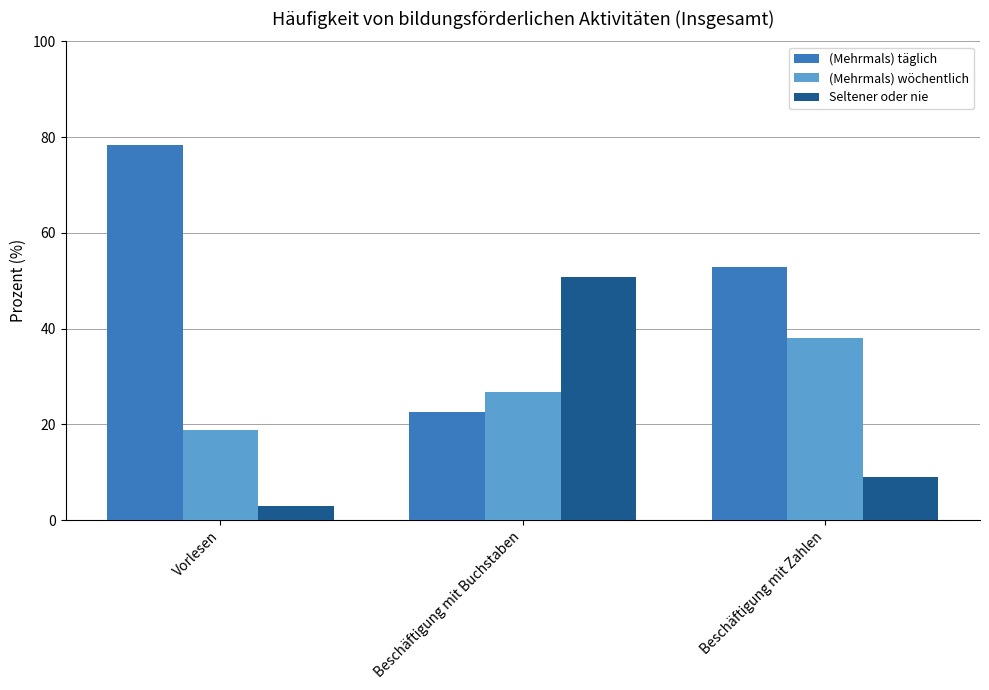

The (Mehrmals) wöchentlich series shows 32.8 at Vorlesen. True or false?

False